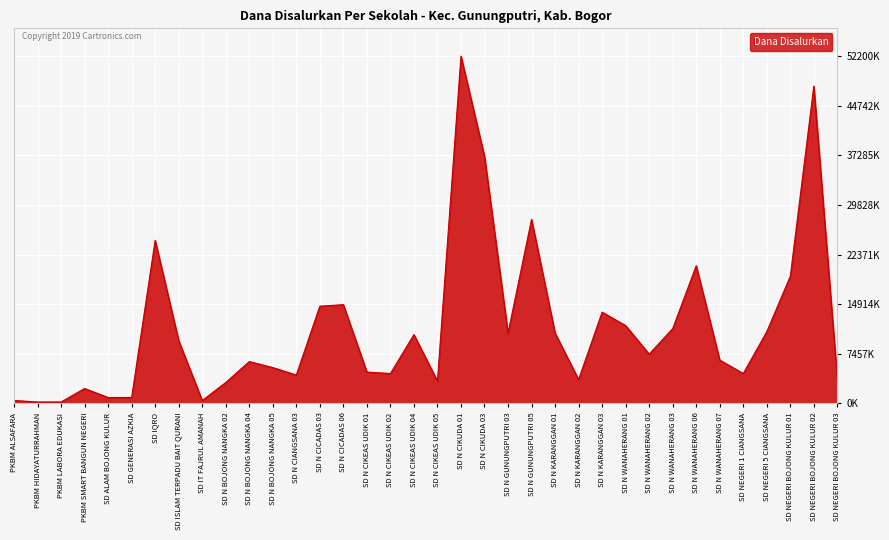

Does the chart display data point markers on the line(s)?

No